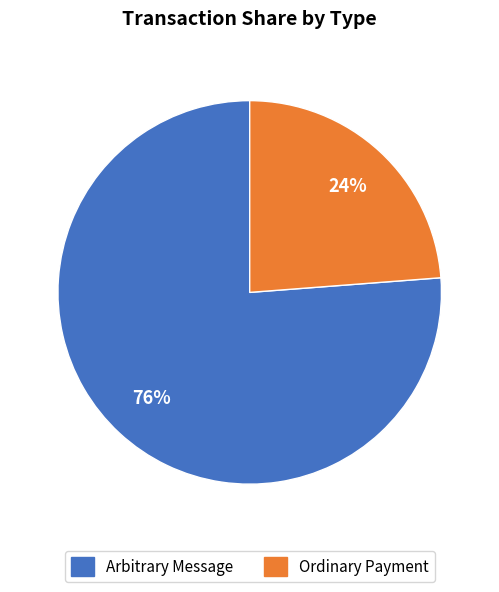

Does any single category account for the majority?

Yes